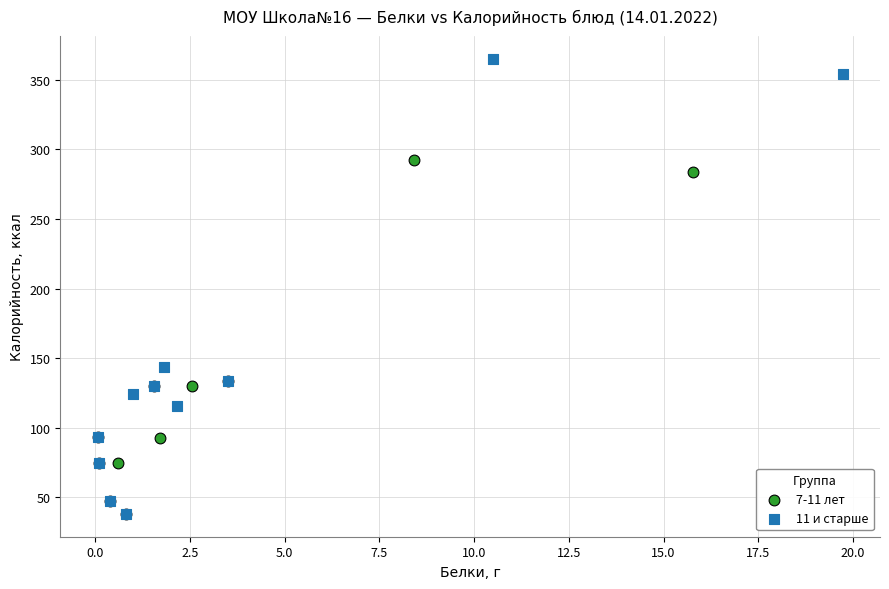

Which series has the widest spread of Y values?

11 и старше